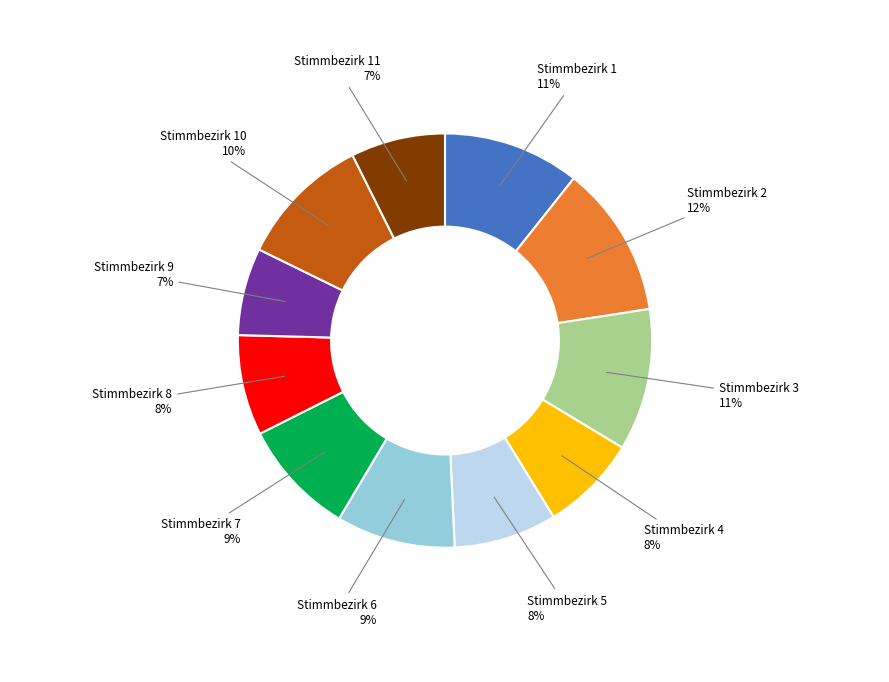

Which category has the biggest portion of the pie?

Stimmbezirk 2